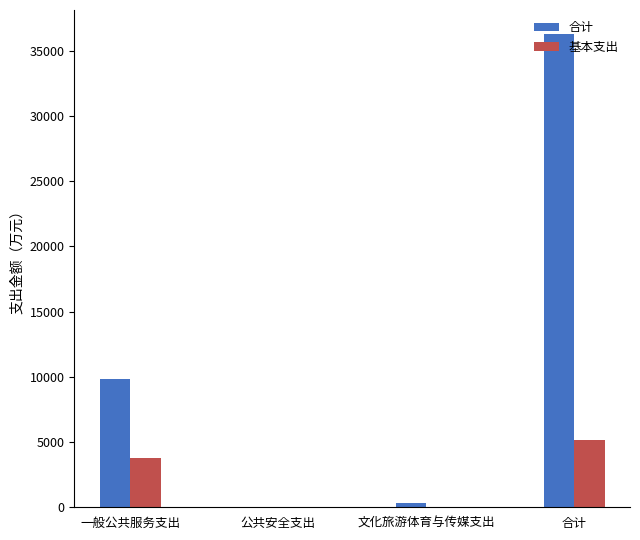

Which series has the largest total across all categories?

合计